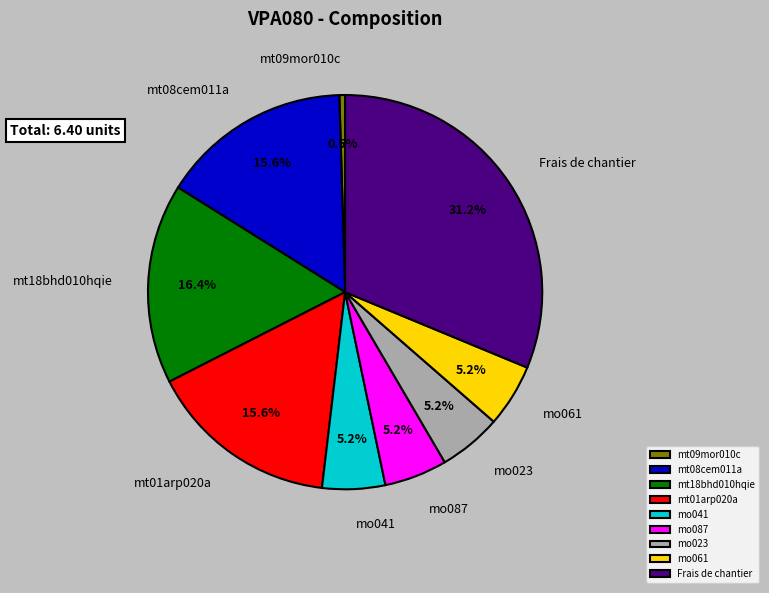

How many segments does this pie chart have?

9